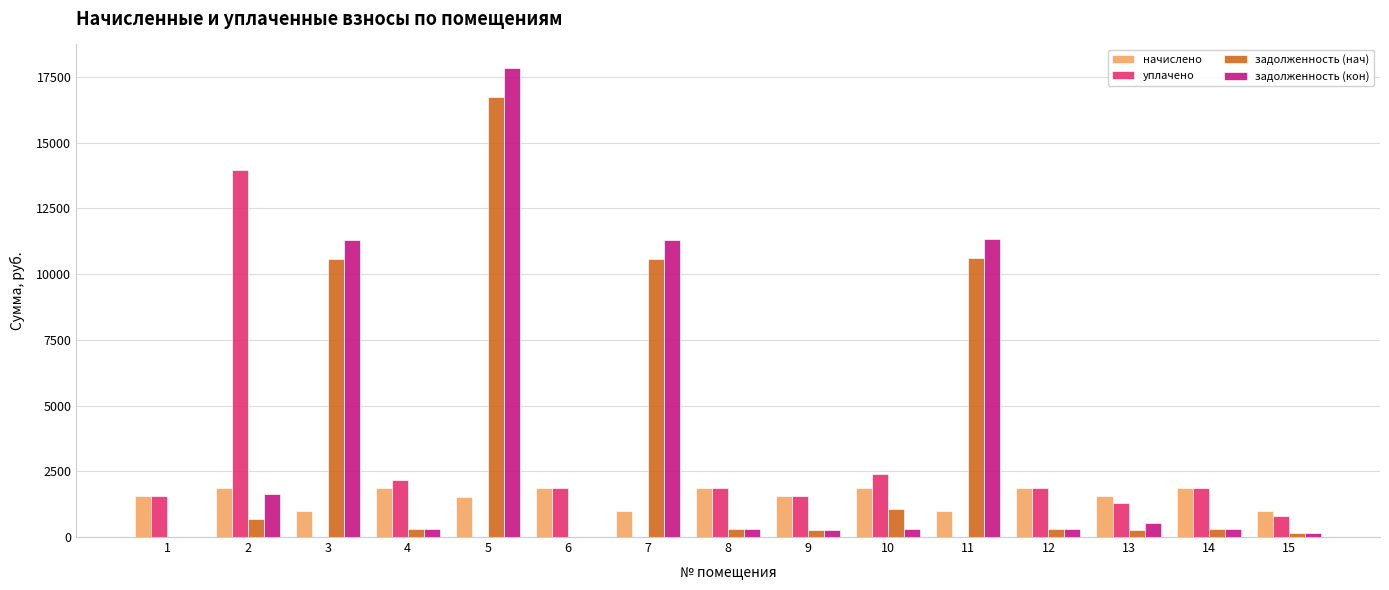

What is the total value across all series at 9?

3621.0